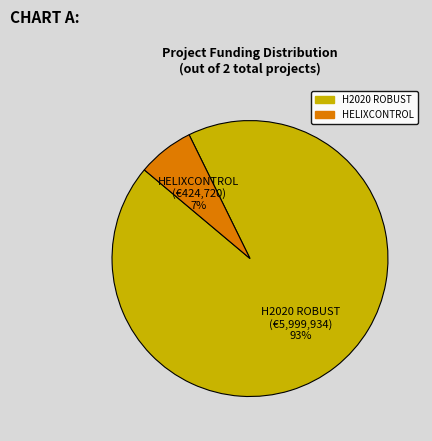

To the nearest percent, what percentage of the pie is HELIXCONTROL?

7%